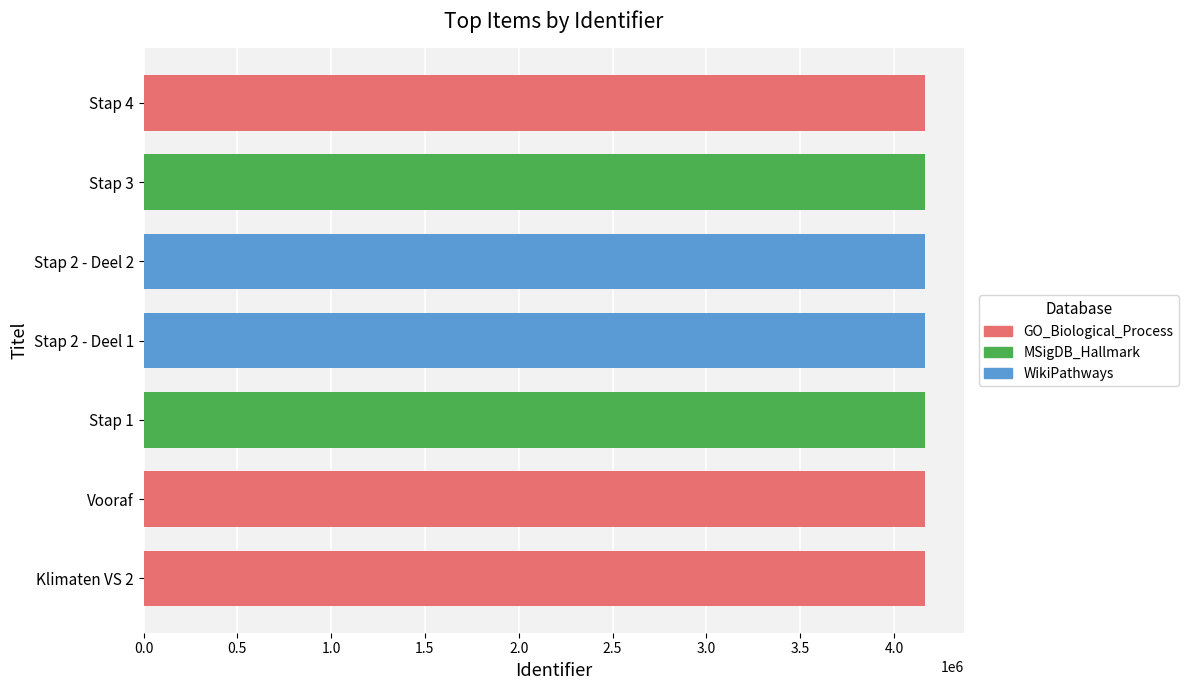

What value does the data have at Klimaten VS 2?

4164044